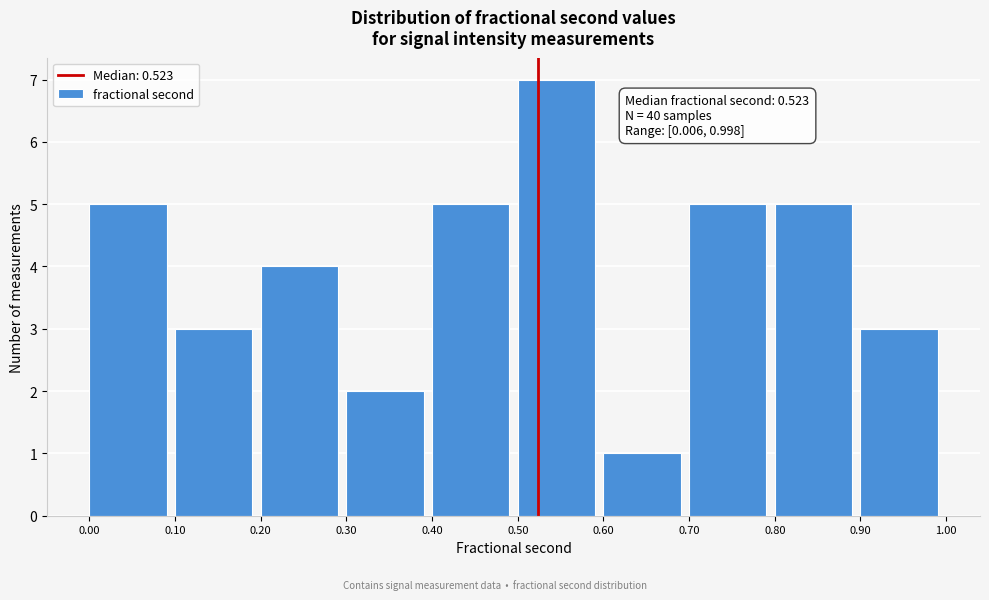

Which range on the x-axis has the tallest bar?

0.50 to 0.60